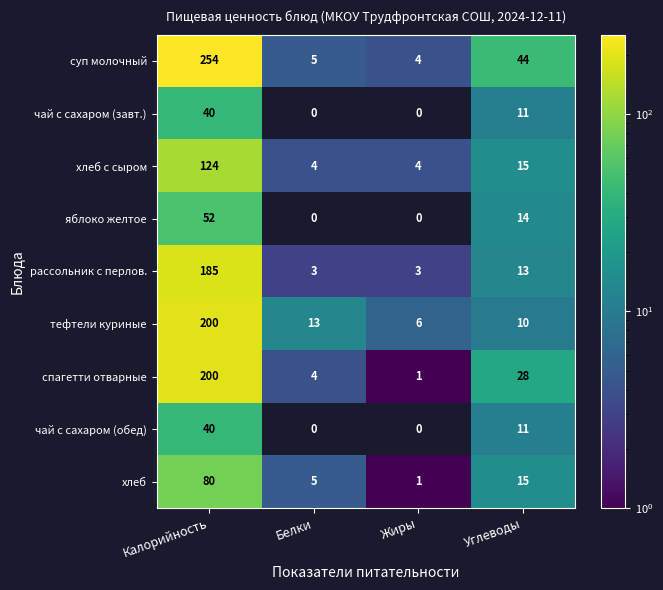

Which series has the largest range (max minus min)?

суп молочный